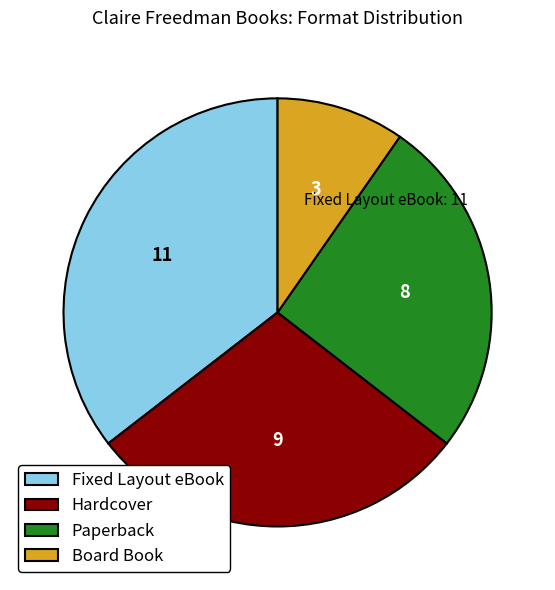

Which has a higher value, Fixed Layout eBook or Paperback?

Fixed Layout eBook